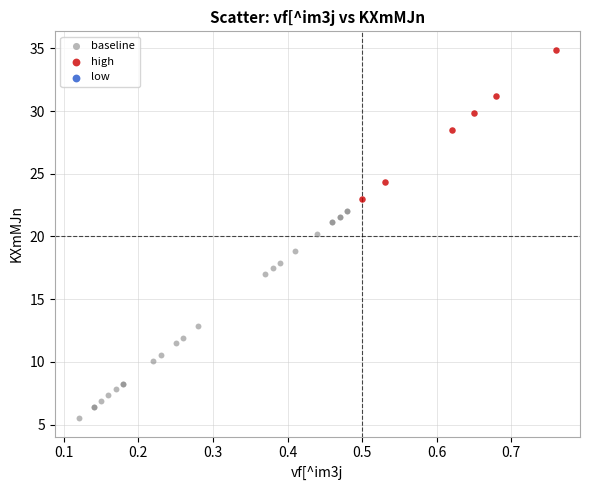

Which series has the largest Y range (max minus min)?

baseline